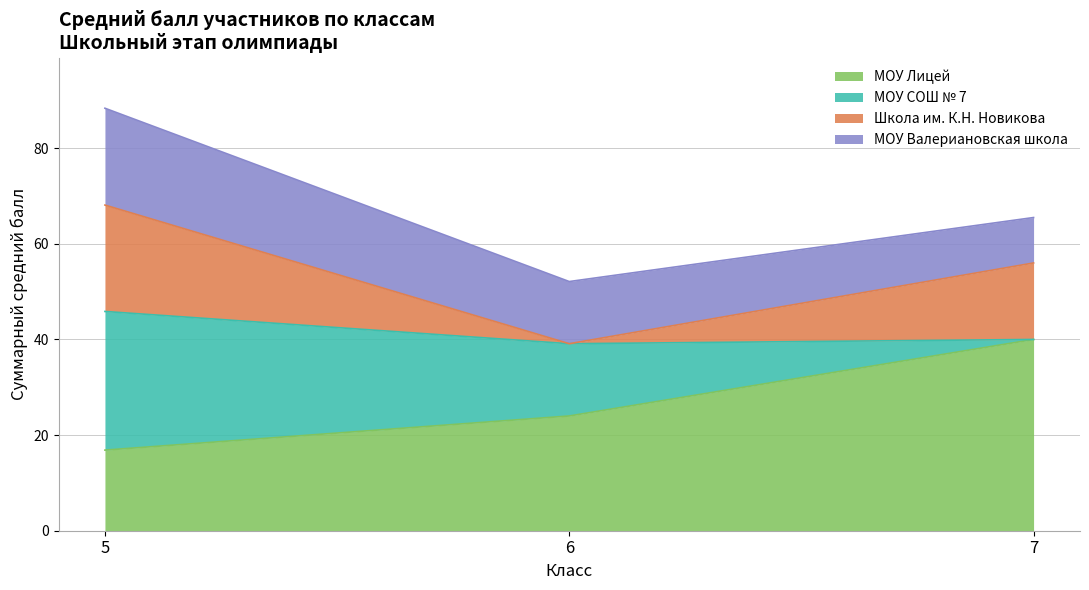

The Школа им. К.Н. Новикова series shows -19 at 5. True or false?

False